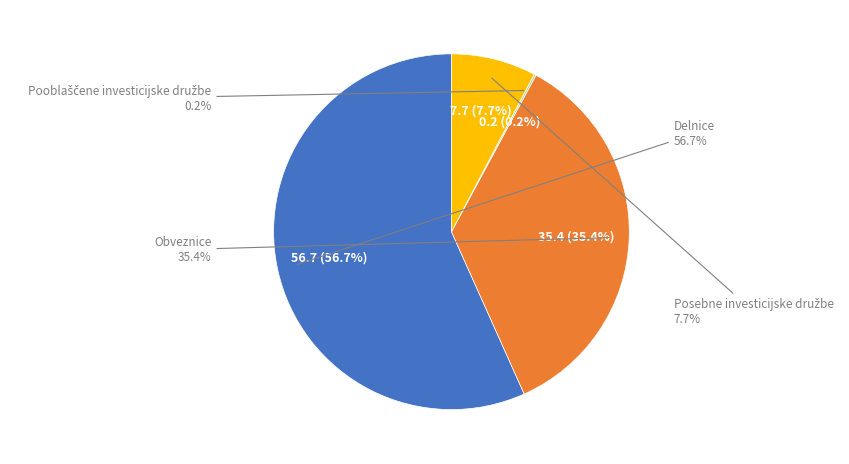

Do Obveznice and Delnice together represent more than half of the pie?

Yes